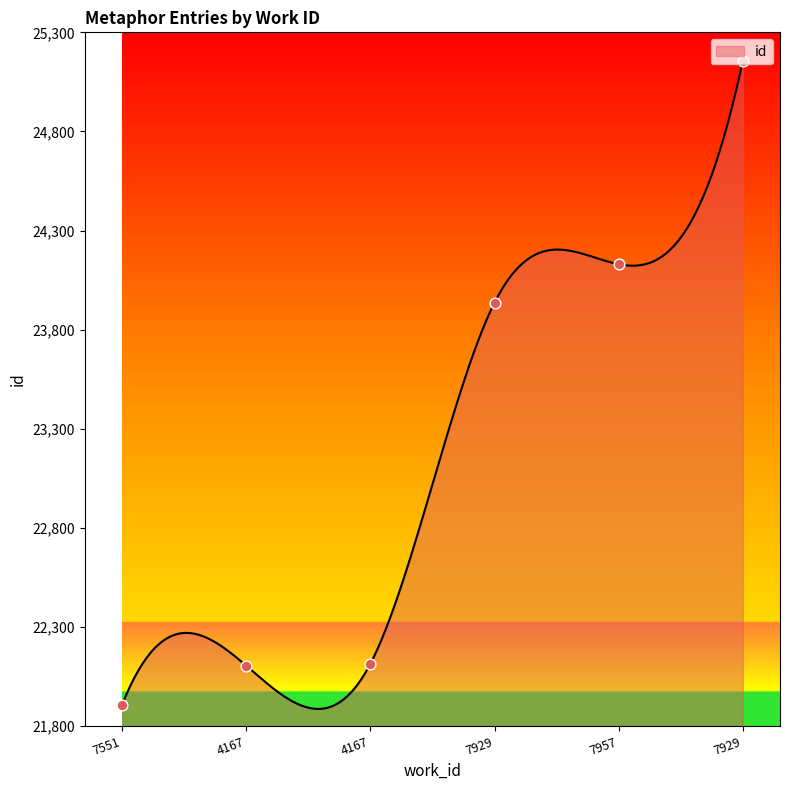

Which has a higher value, 7551 or 4167?

4167